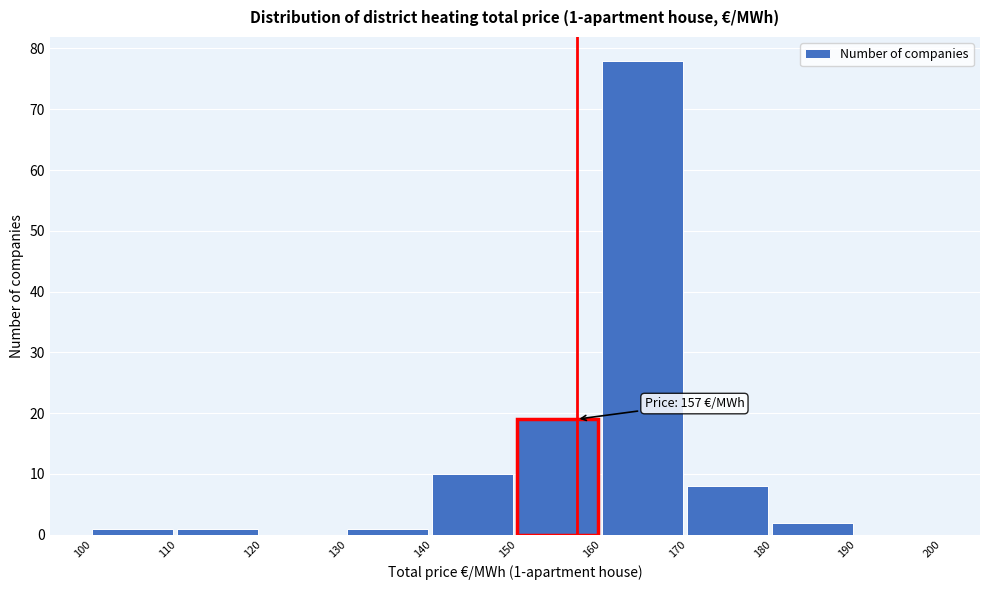

Over which range of the x-axis is the bar tallest?

160 to 170